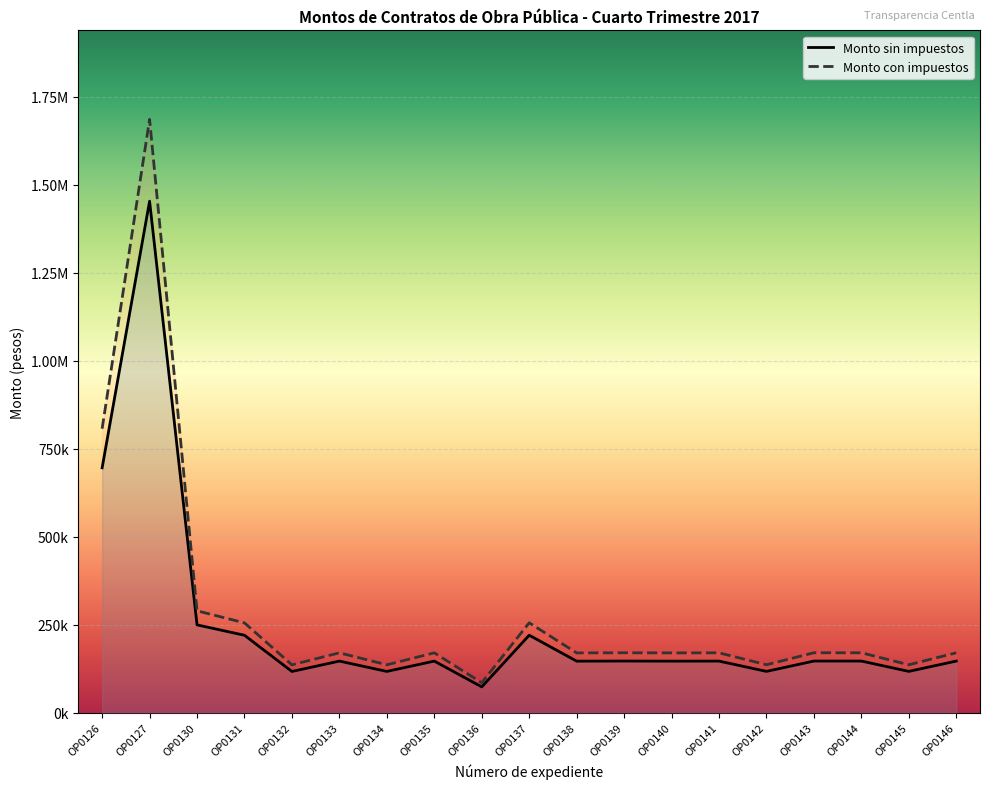

Rank the series at OP0142 from lowest to highest value.

Monto sin impuestos, Monto con impuestos